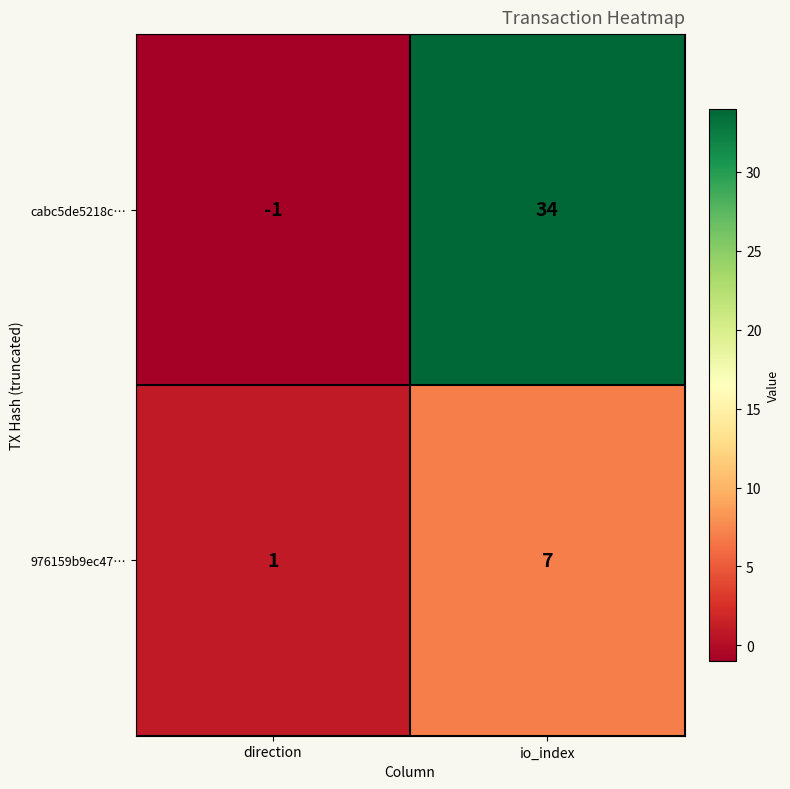

Is it true that 976159b9ec47… equals 7 at io_index?

True